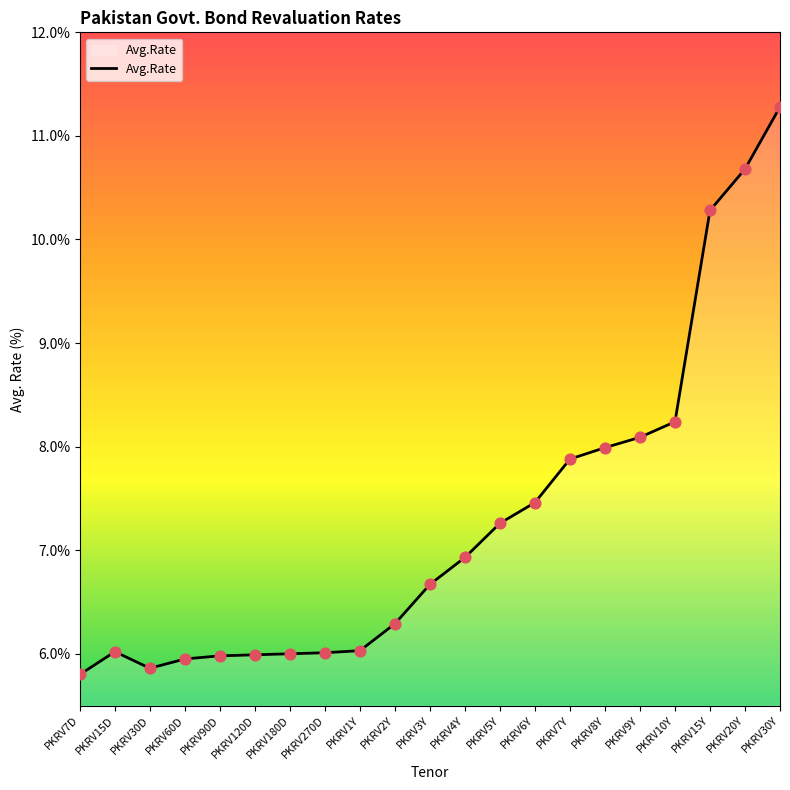

What is the ratio of the value at PKRV7Y to the value at PKRV60D?

1.3